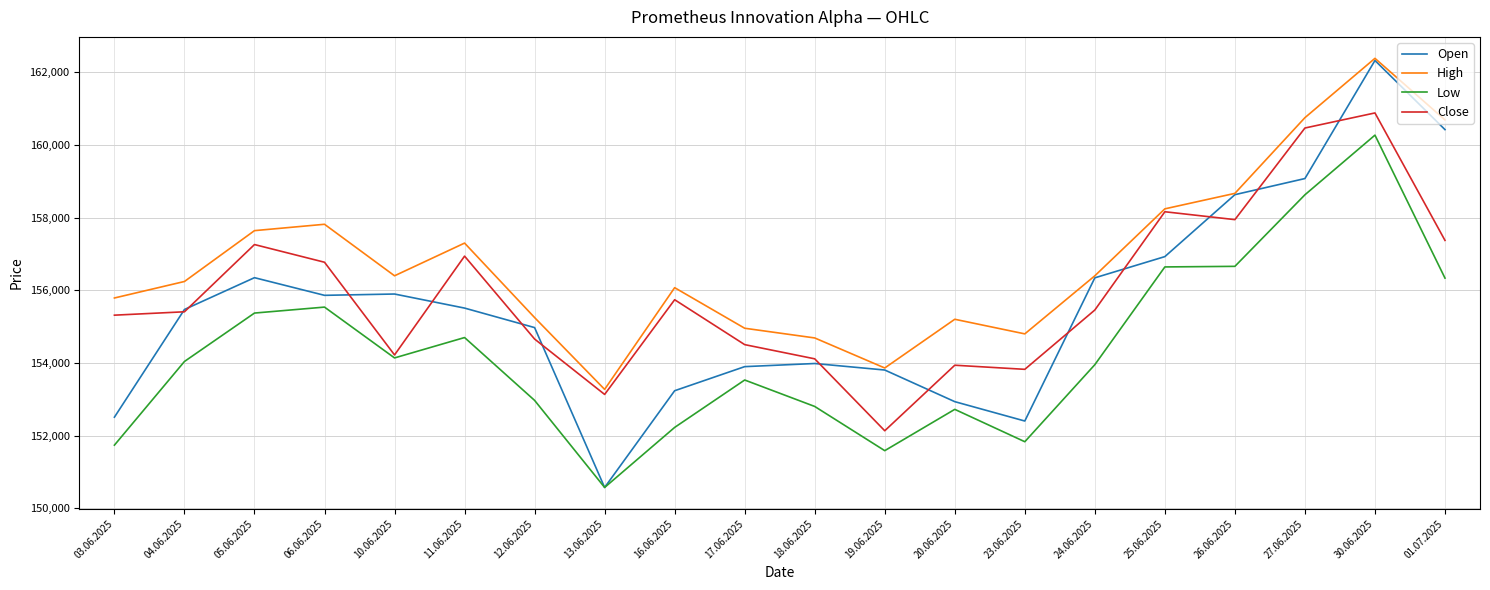

What are all the series names shown in the legend?

Open, High, Low, Close